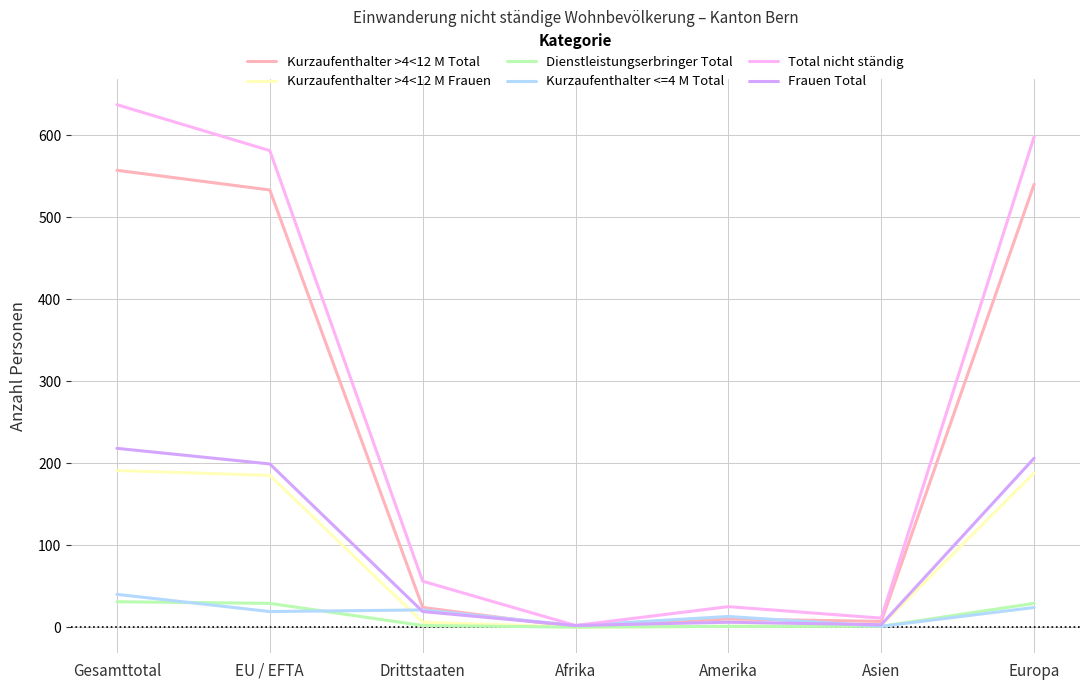

What are all the series names shown in the legend?

Kurzaufenthalter >4<12 M Total, Kurzaufenthalter >4<12 M Frauen, Dienstleistungserbringer Total, Kurzaufenthalter <=4 M Total, Total nicht ständig, Frauen Total